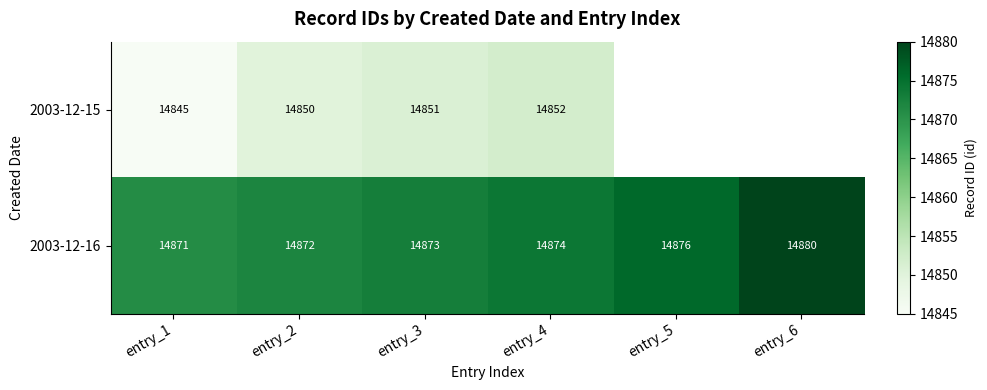

The value of 2003-12-16 at entry_5 is 8968.0. True or false?

False